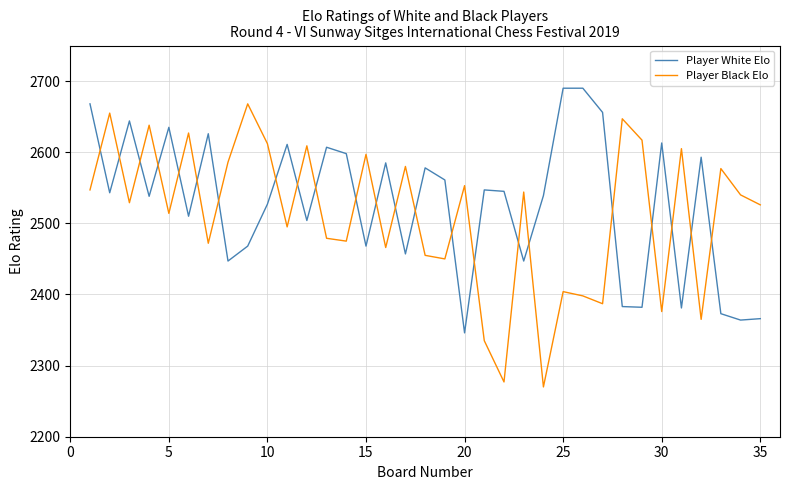

How many values in the Player White Elo series are below 2543?

17